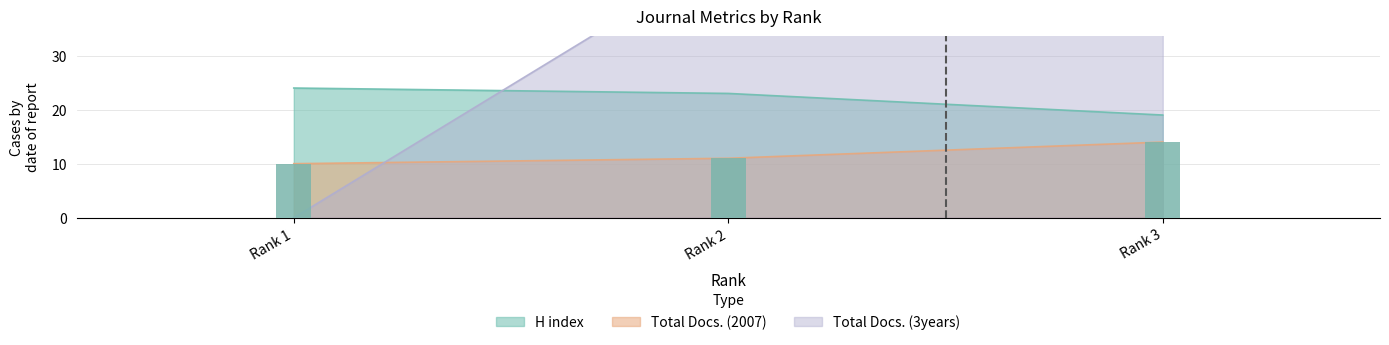

At which category is the sum across all series the highest?

Rank 2